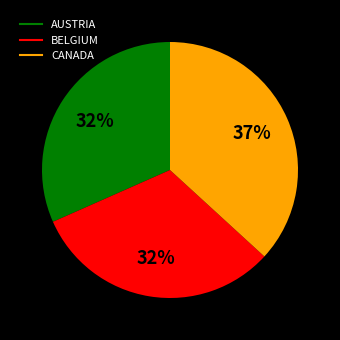

Which category has the biggest portion of the pie?

CANADA